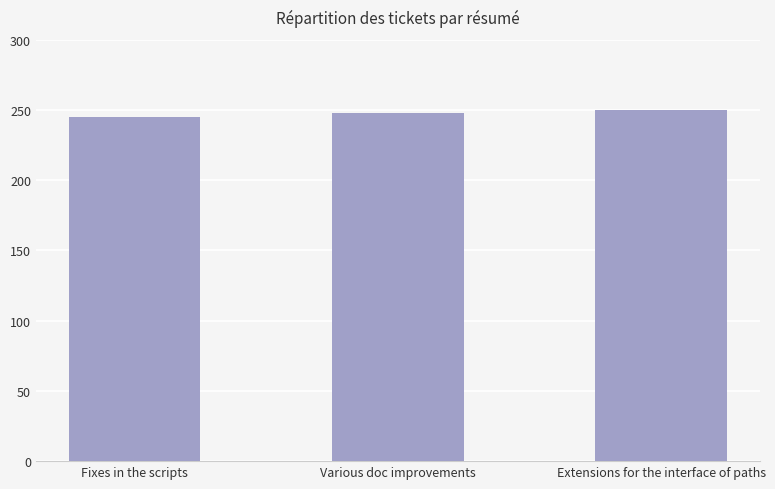

The value at Extensions for the interface of paths is 157. True or false?

False